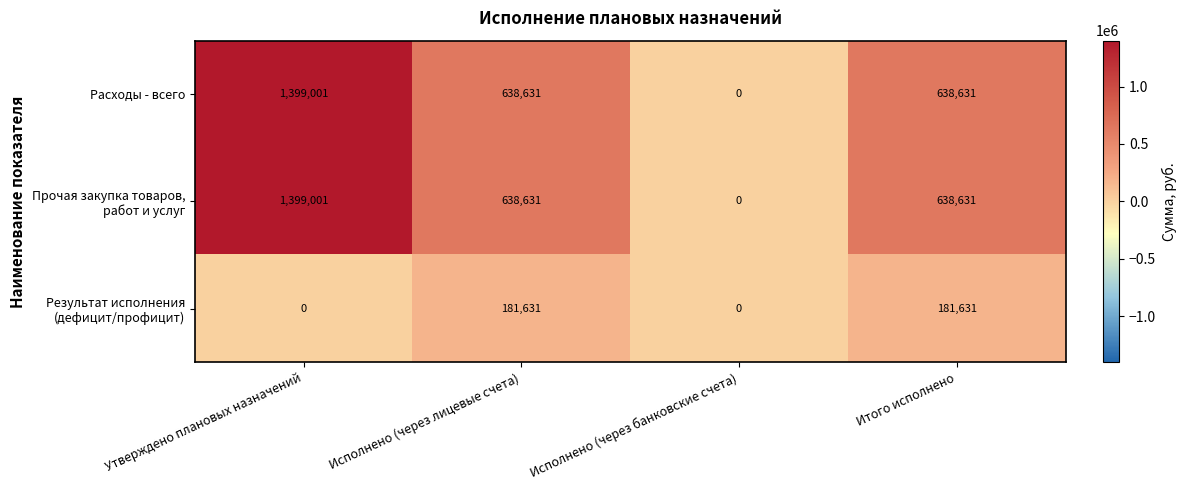

Is it true that Расходы - всего equals 1399001 at Утверждено плановых назначений?

True